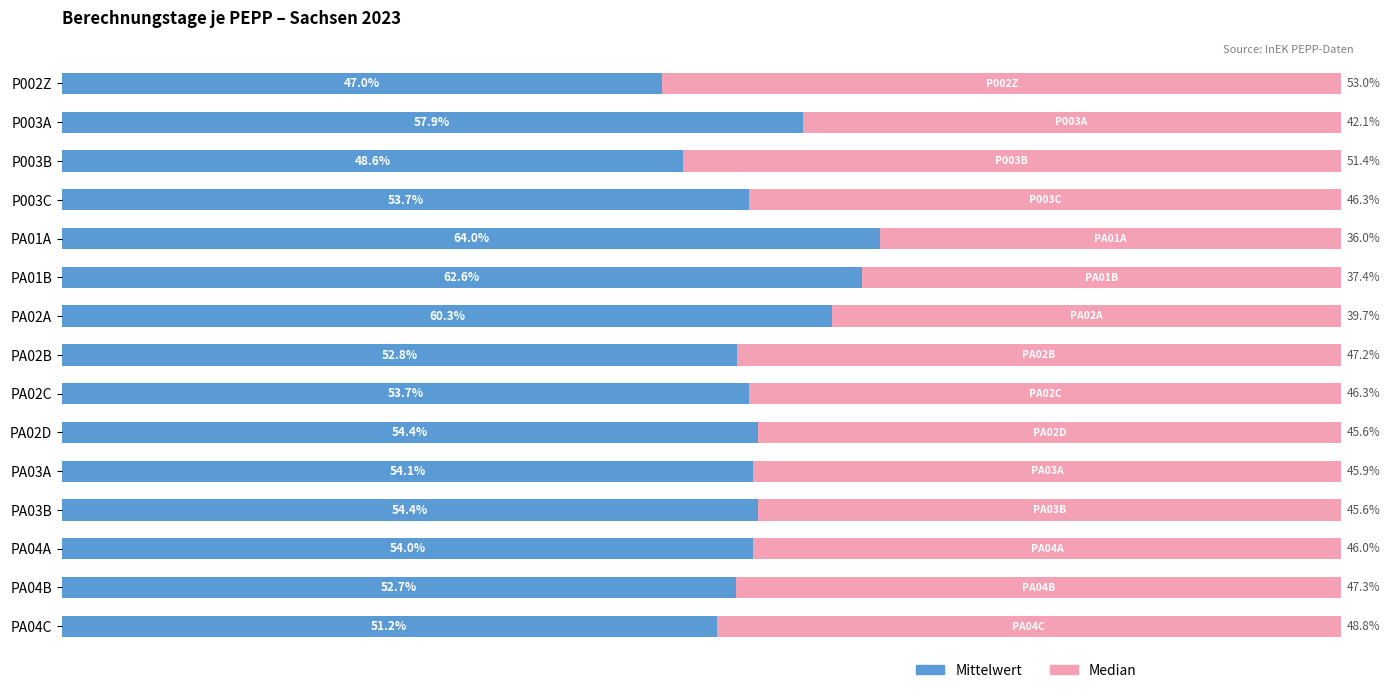

What are all the series names shown in the legend?

Mittelwert, Median